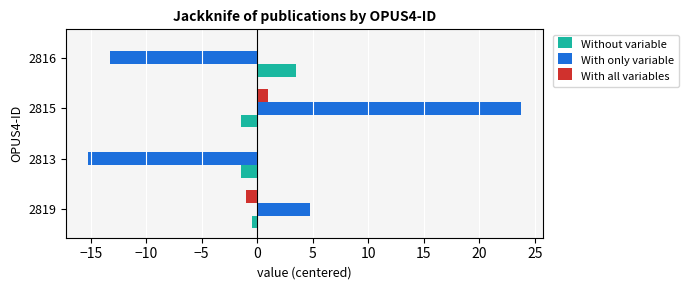

How many data points in With only variable are above 4?

2